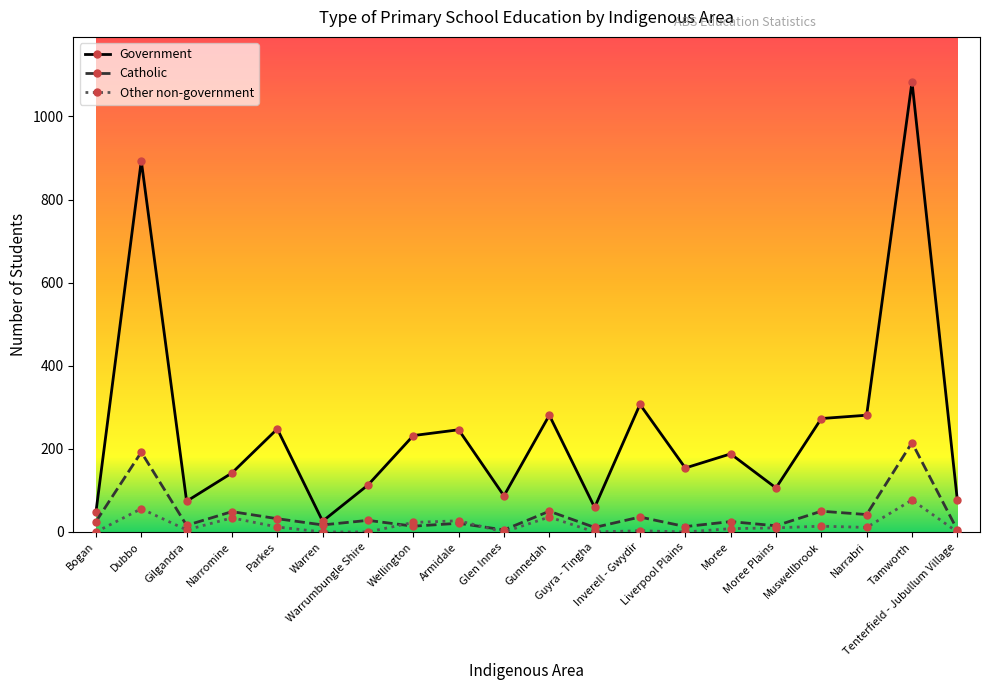

True or false: Other non-government has a value of 51 at Glen Innes.

False